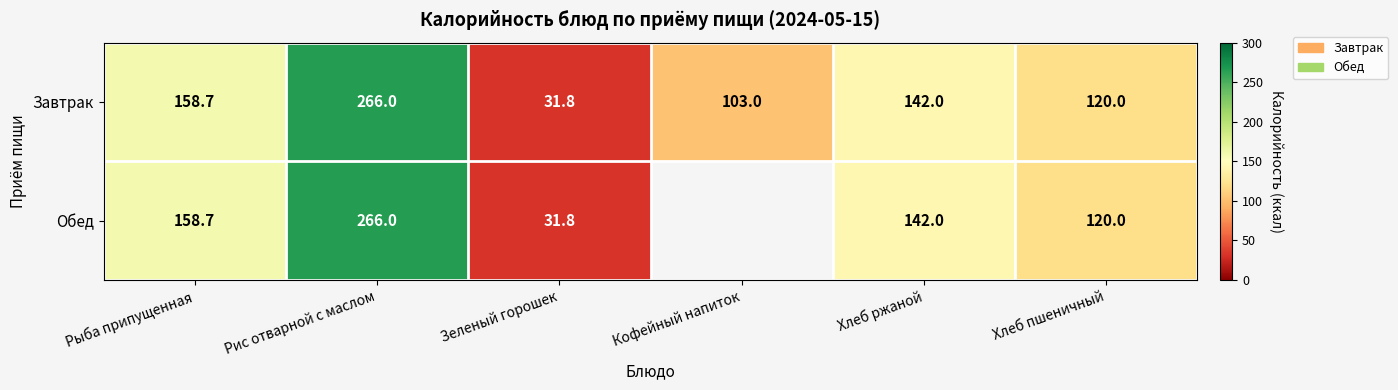

At which label is Завтрак closest to 148?

Хлеб ржаной